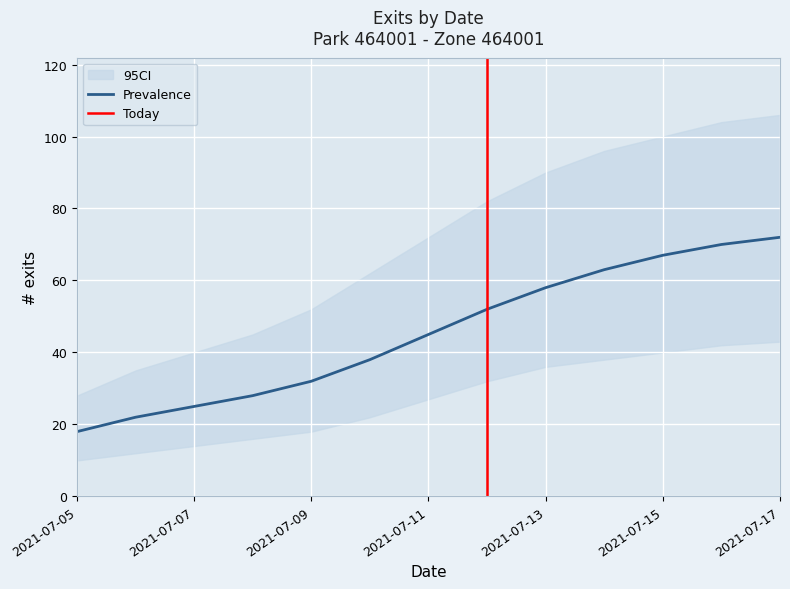

What is the label of the 2nd point from the right?

16/07/2021